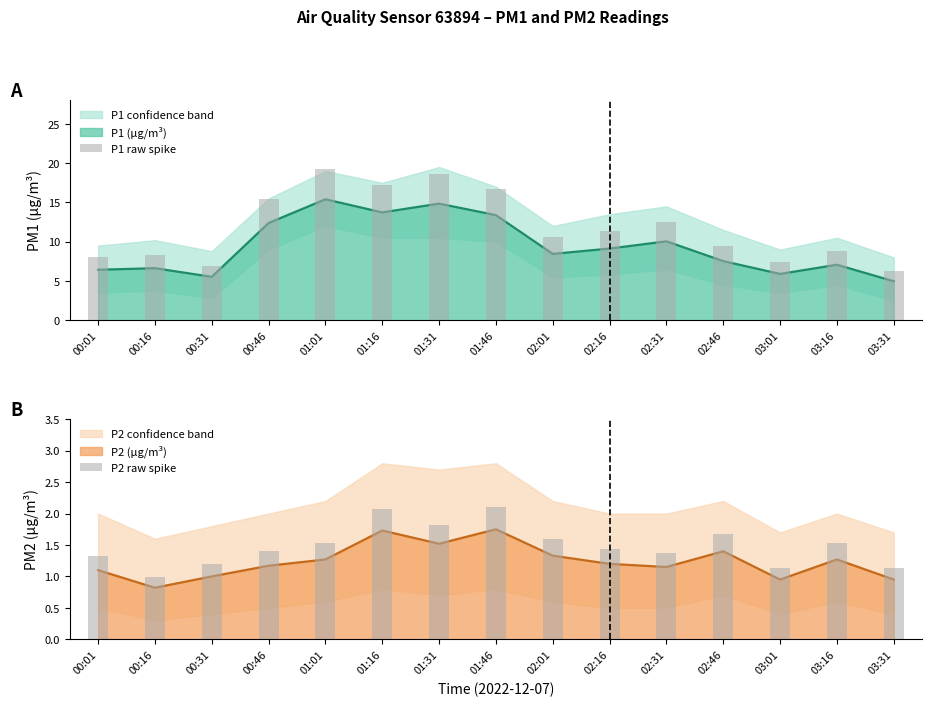

What is the difference between the P2 raw spike values at 03:31 and 01:46?

1.0